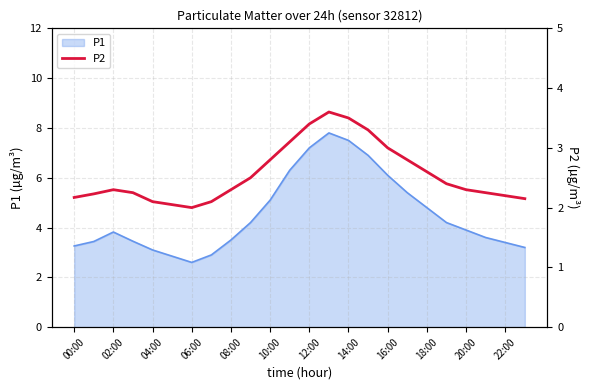

How many interior local valleys (lower than both neighbors) does the data have?

1